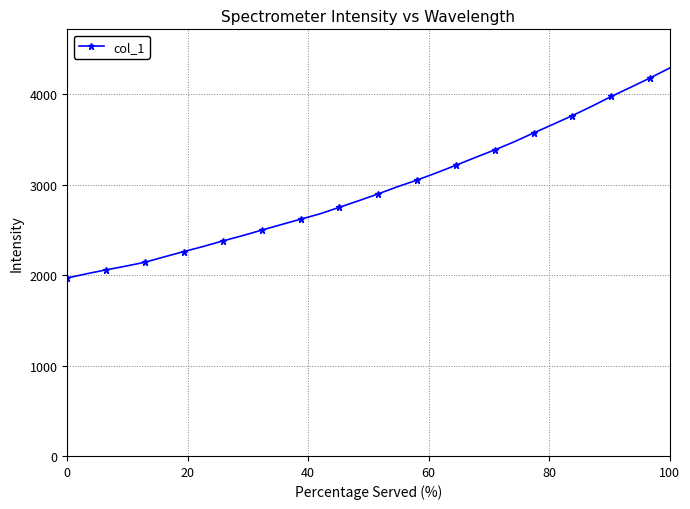

What is the value of the 18th point from the left?

2978.7